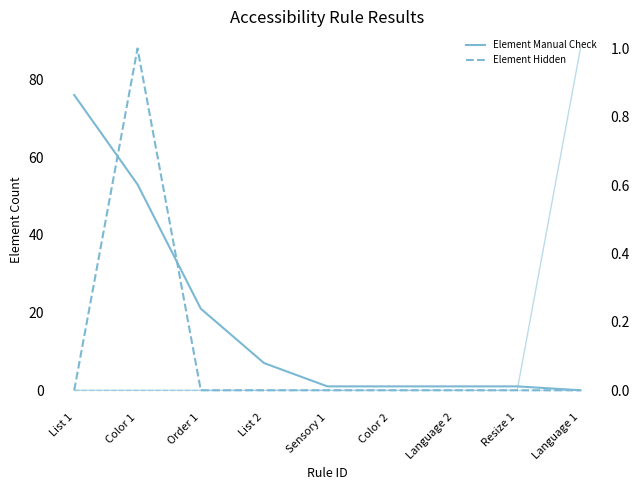

The Element Passed (right) series shows 1 at Language 1. True or false?

True